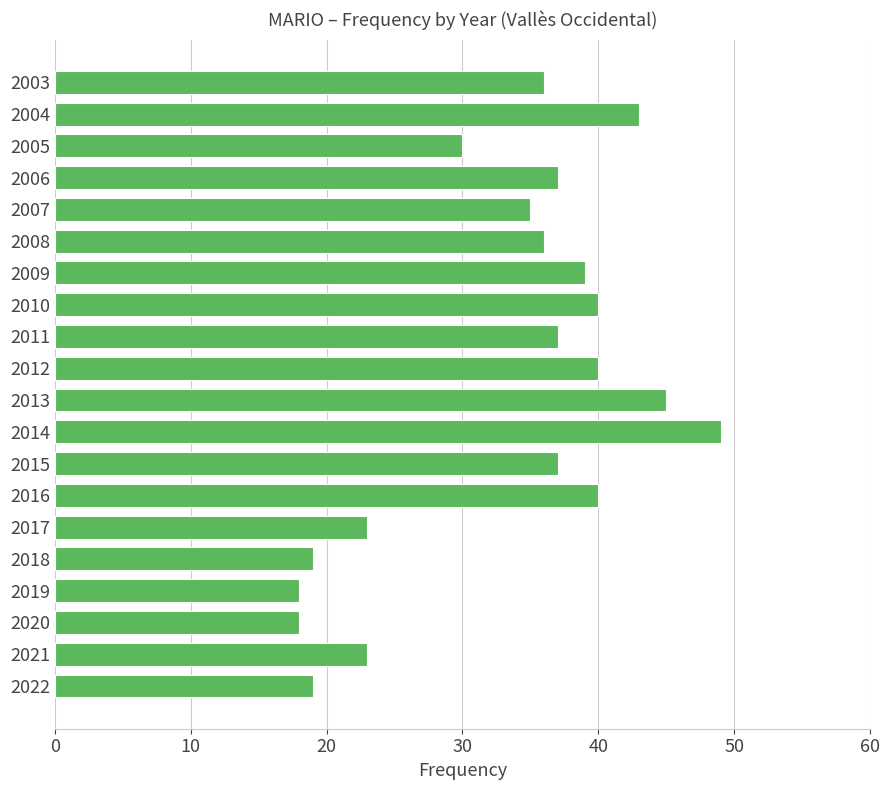

What is the ratio of the value at 2005 to the value at 2014?

0.6